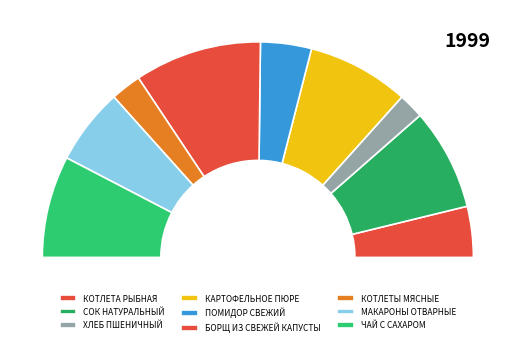

Rank the categories by value from highest to lowest.

БОРЩ ИЗ СВЕЖЕЙ КАПУСТЫ, СОК НАТУРАЛЬНЫЙ, КАРТОФЕЛЬНОЕ ПЮРЕ, ЧАЙ С САХАРОМ, МАКАРОНЫ ОТВАРНЫЕ, КОТЛЕТА РЫБНАЯ, ПОМИДОР СВЕЖИЙ, КОТЛЕТЫ МЯСНЫЕ, ХЛЕБ ПШЕНИЧНЫЙ